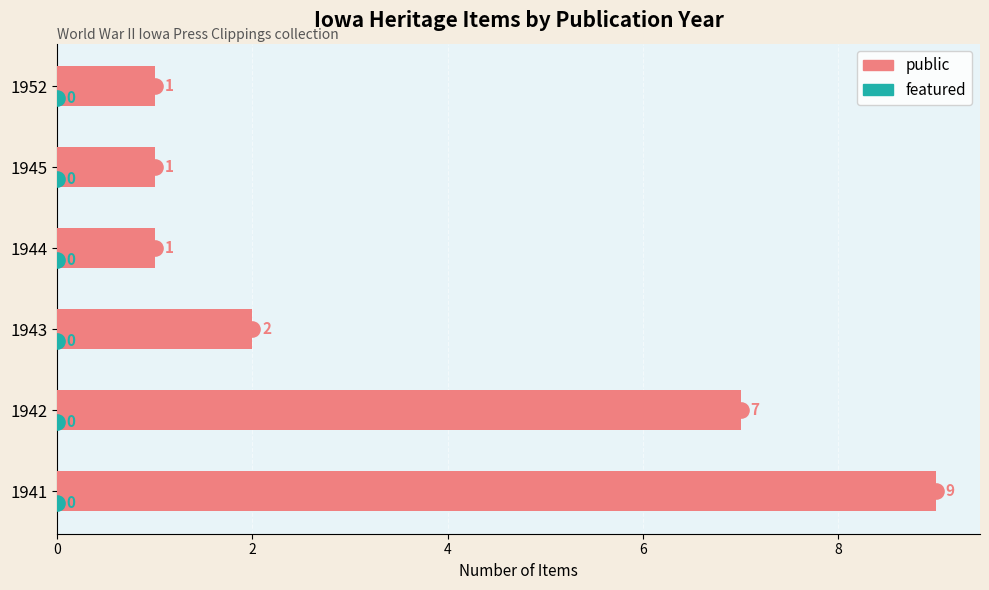

Which series contains the lowest Y value?

featured